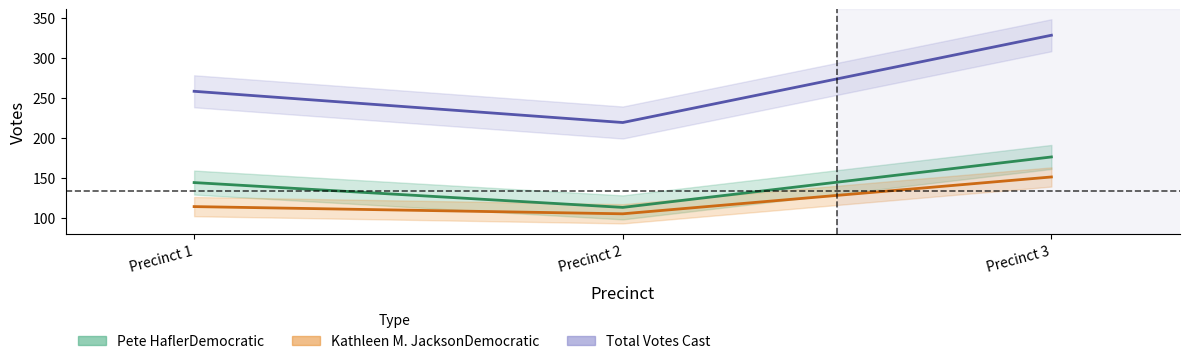

How many data points in Total Votes Cast are less than 258?

1